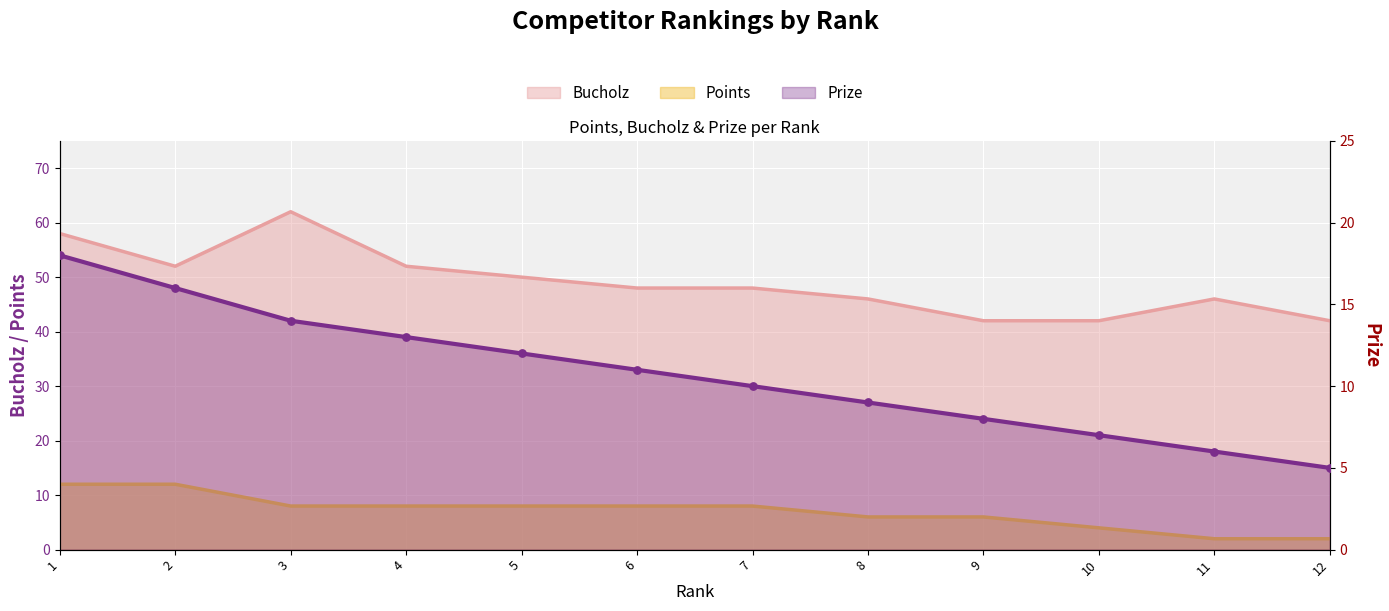

Which series has the largest total across all categories?

Bucholz